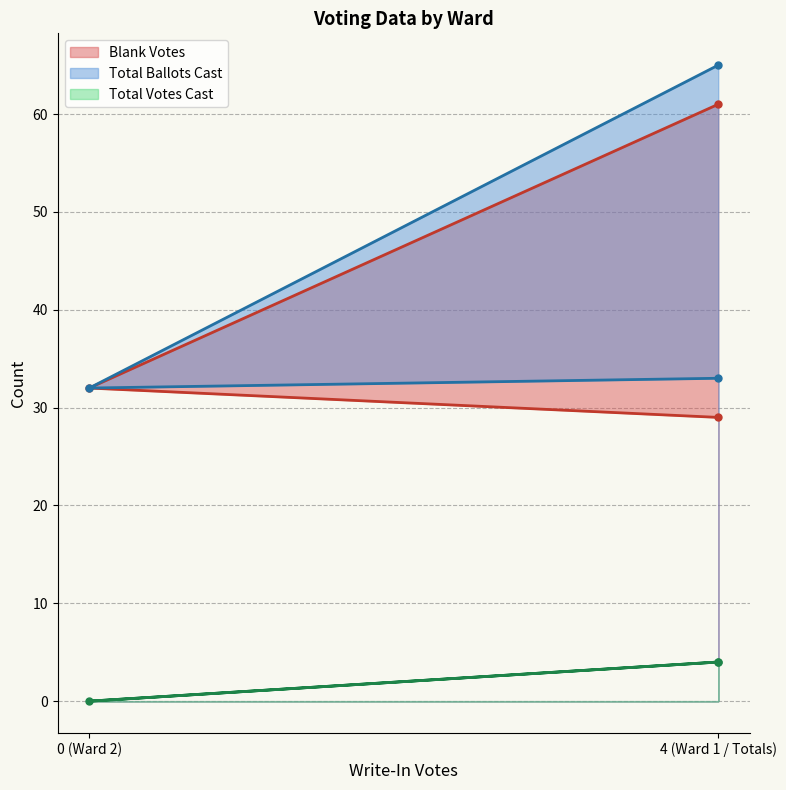

What is the approximate value of Total Votes Cast at 4 (Ward 1 / Totals)?

4